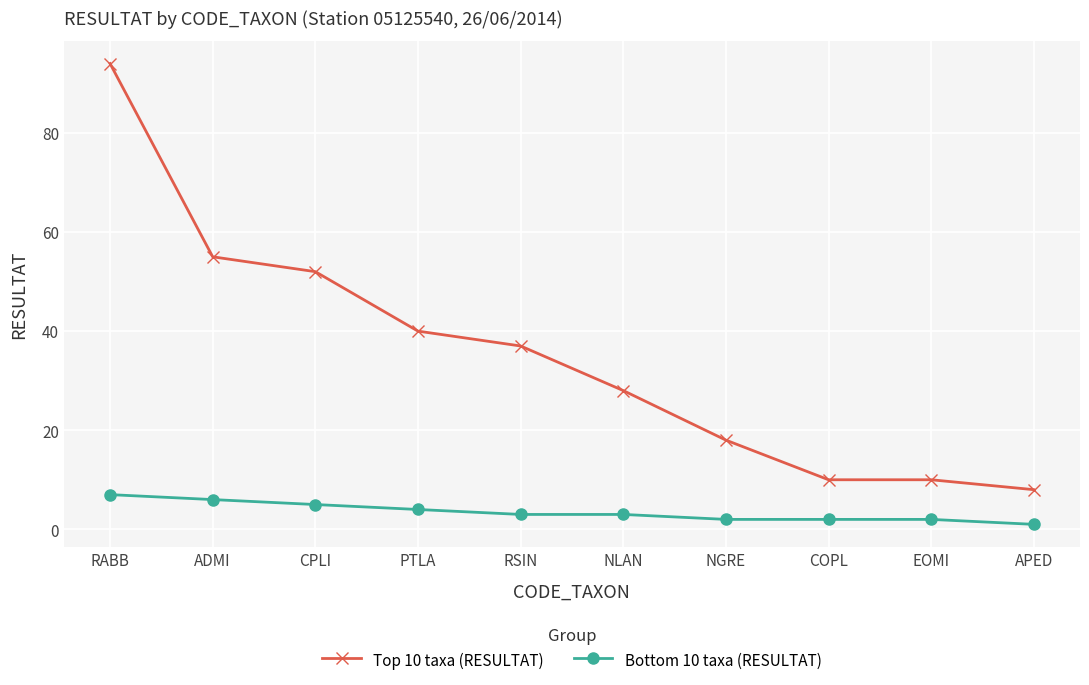

Rank the series at RABB from highest to lowest value.

Top 10 taxa (RESULTAT), Bottom 10 taxa (RESULTAT)